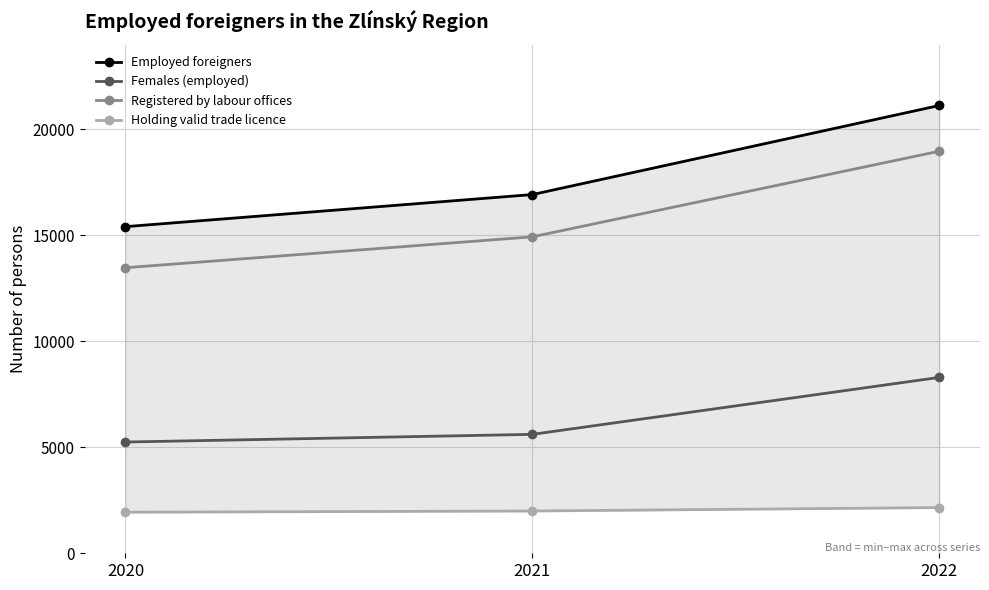

What is the value of the Registered by labour offices point at the 1st from the left?

13474